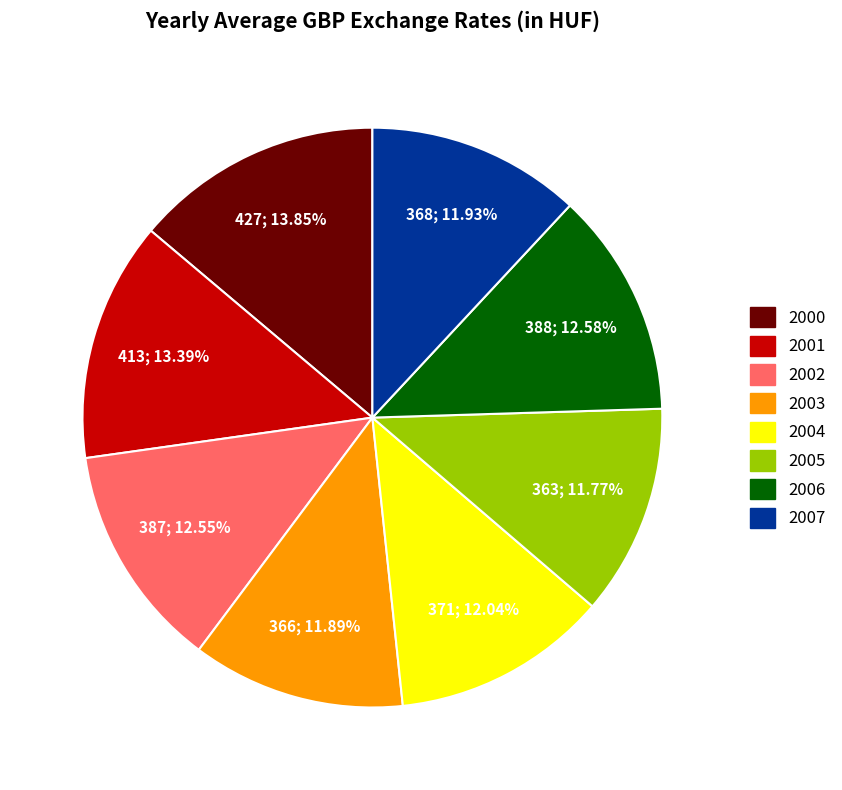

Is 2005 the majority of the pie?

No